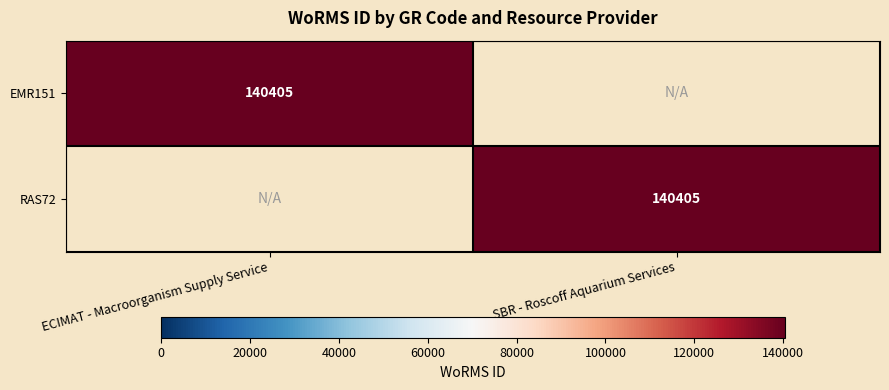

Is it true that RAS72 equals 140405 at SBR - Roscoff Aquarium Services?

True